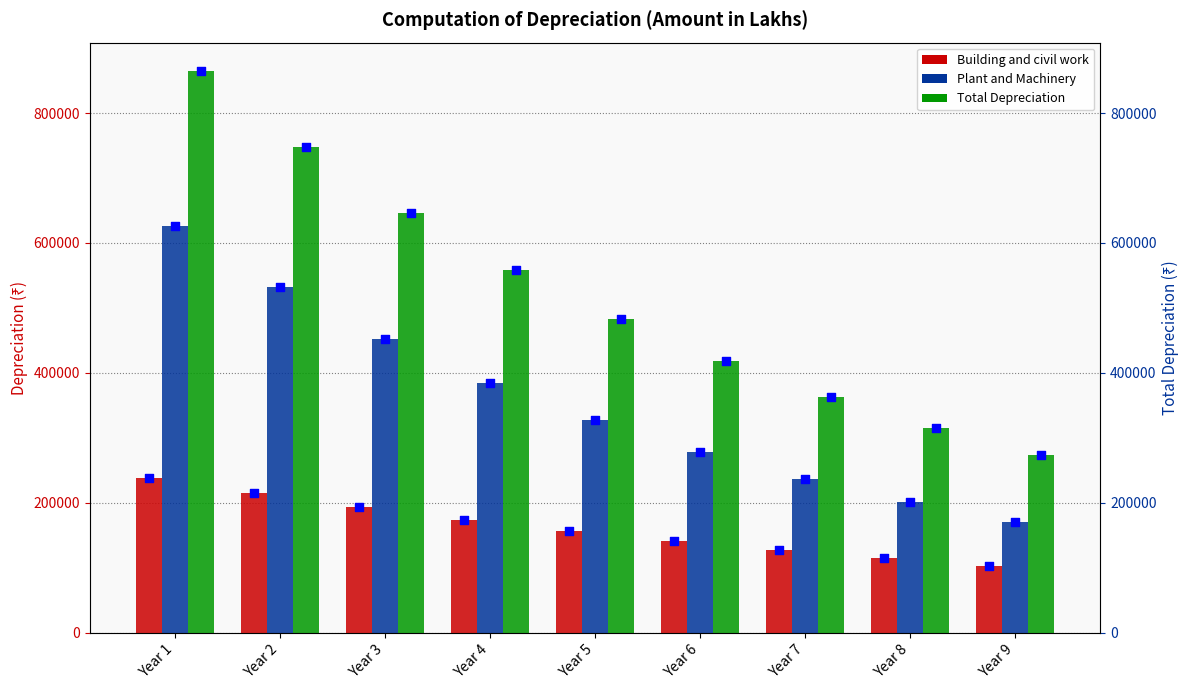

What are all the series names shown in the legend?

Building and civil work, Plant and Machinery, Total Depreciation